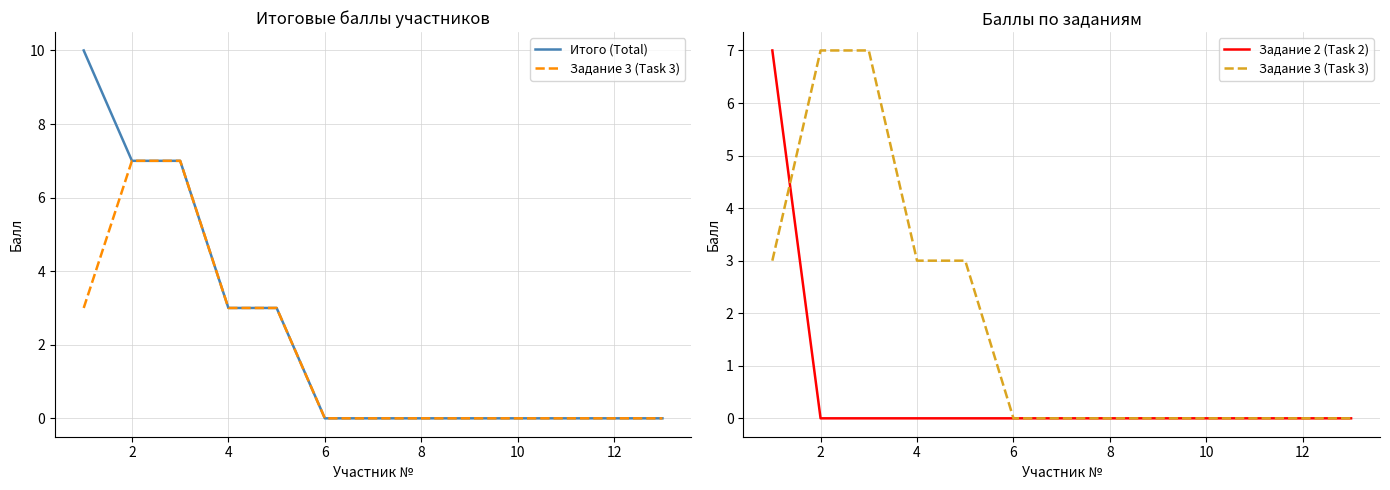

At how many categories does at least one series exceed 6?

3